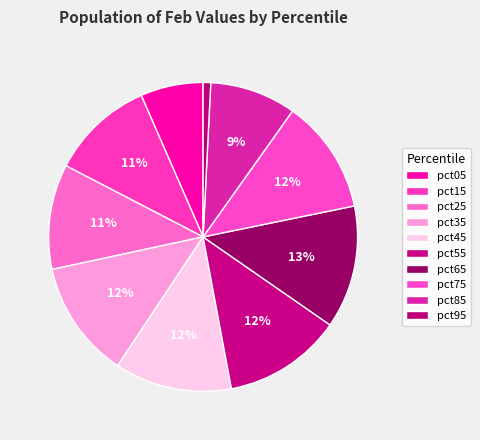

To the nearest percent, what is the combined percentage of pct55 and pct45?

25%